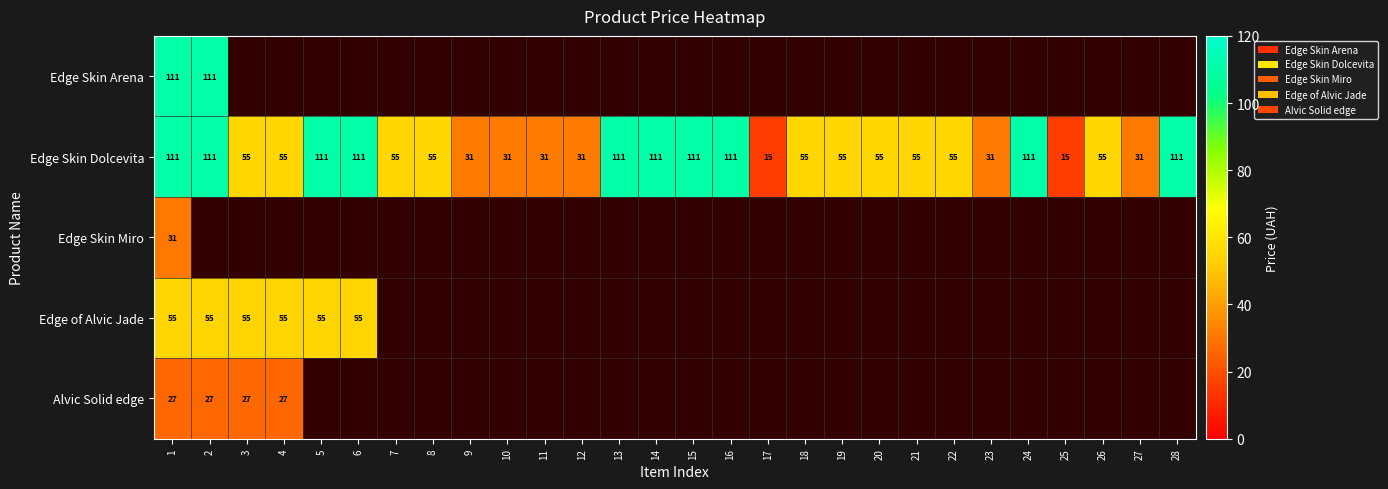

At how many categories does at least one series exceed 19?

26